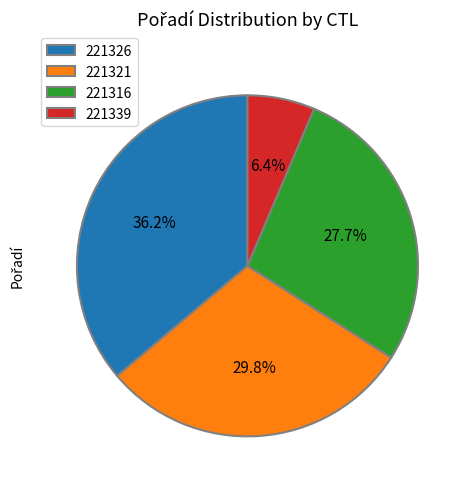

The 221321 slice represents 16% of the pie. True or false?

False